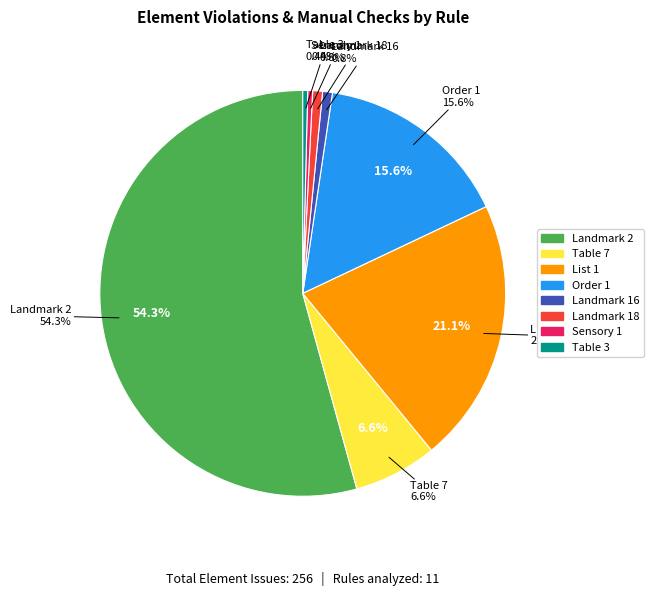

Which category has the biggest portion of the pie?

Landmark 2